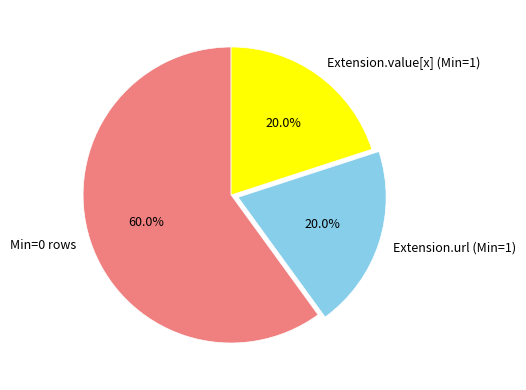

What is the largest slice in the pie chart?

Min=0 rows